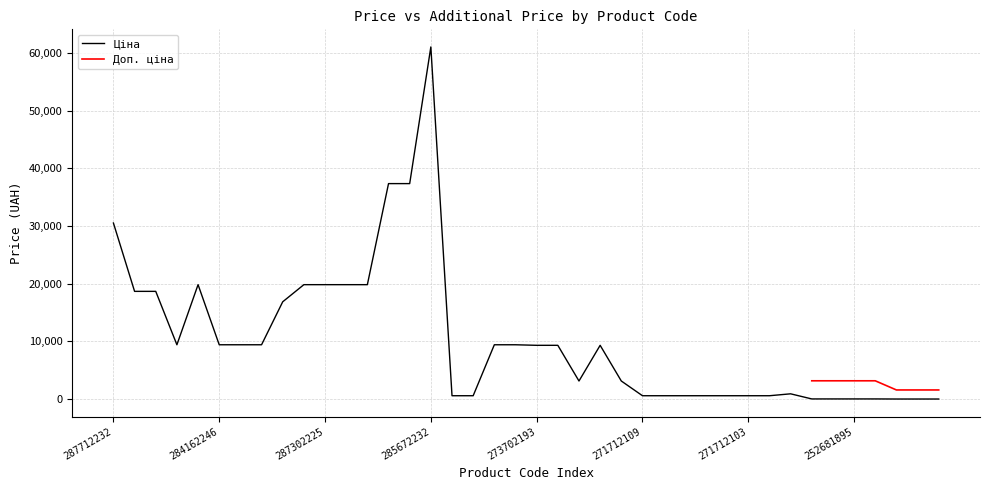

What is the average value?

10417.2